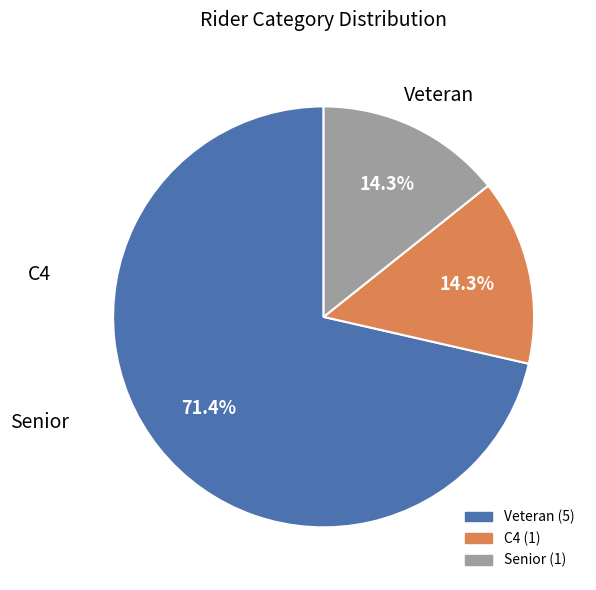

Does any single category account for the majority?

Yes